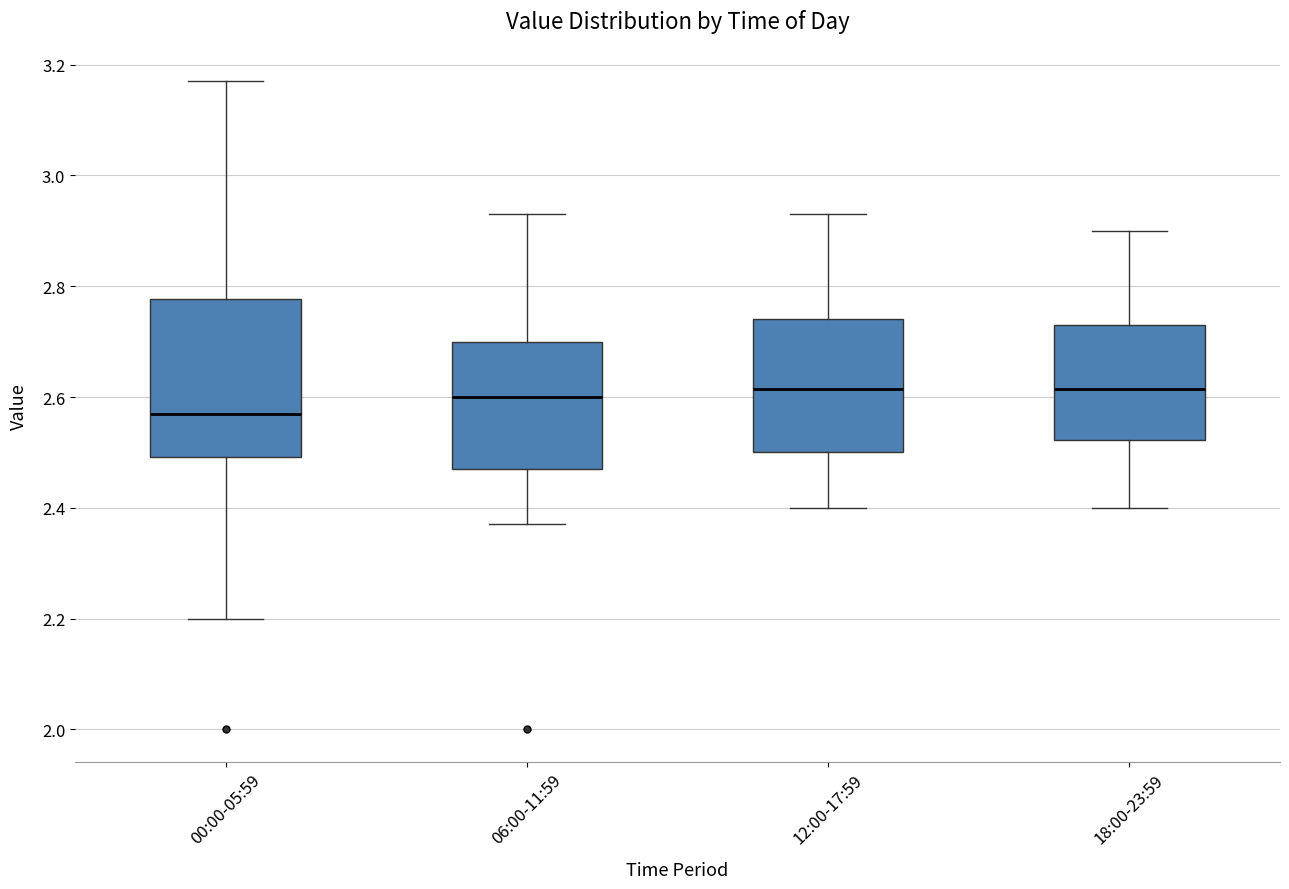

Which box is the tallest, from its lower edge to its upper edge?

00:00-05:59